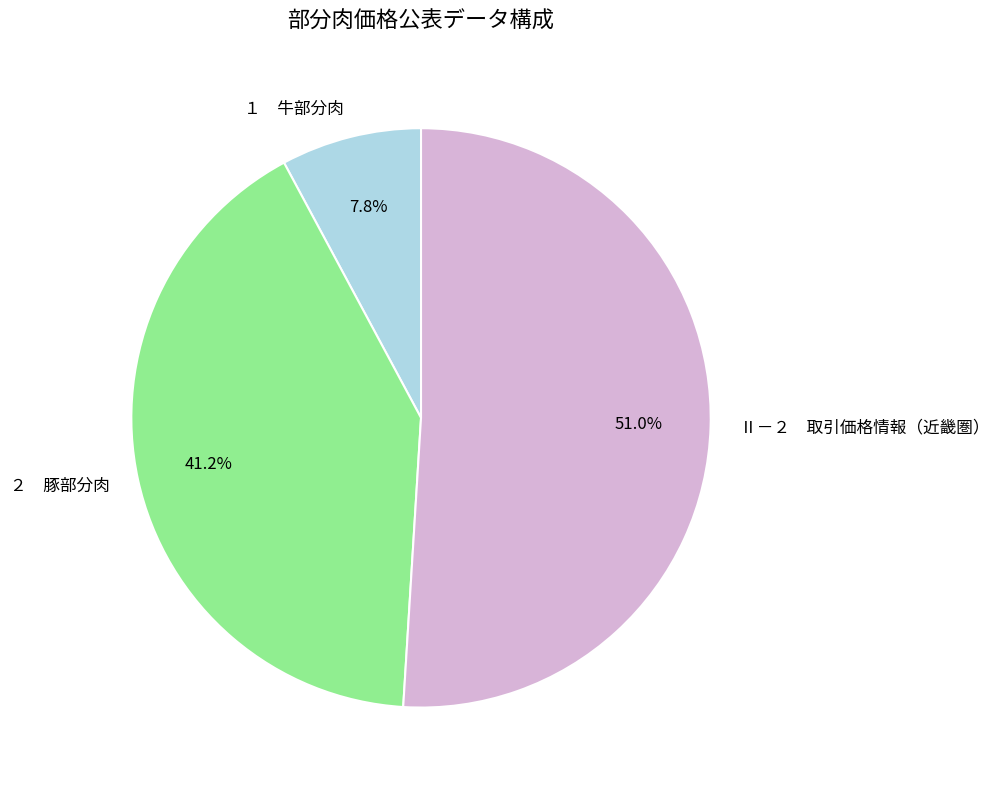

How many slices are in this pie chart?

3